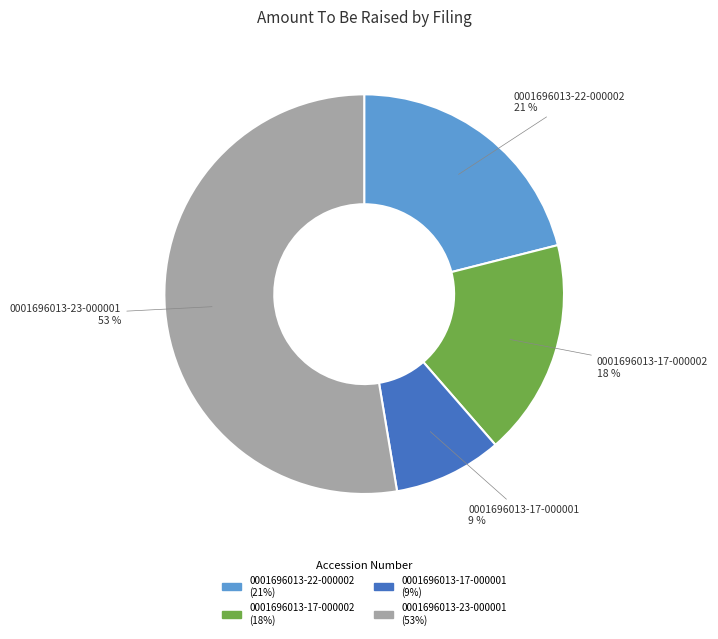

What is the smallest slice in the pie chart?

0001696013-17-000001